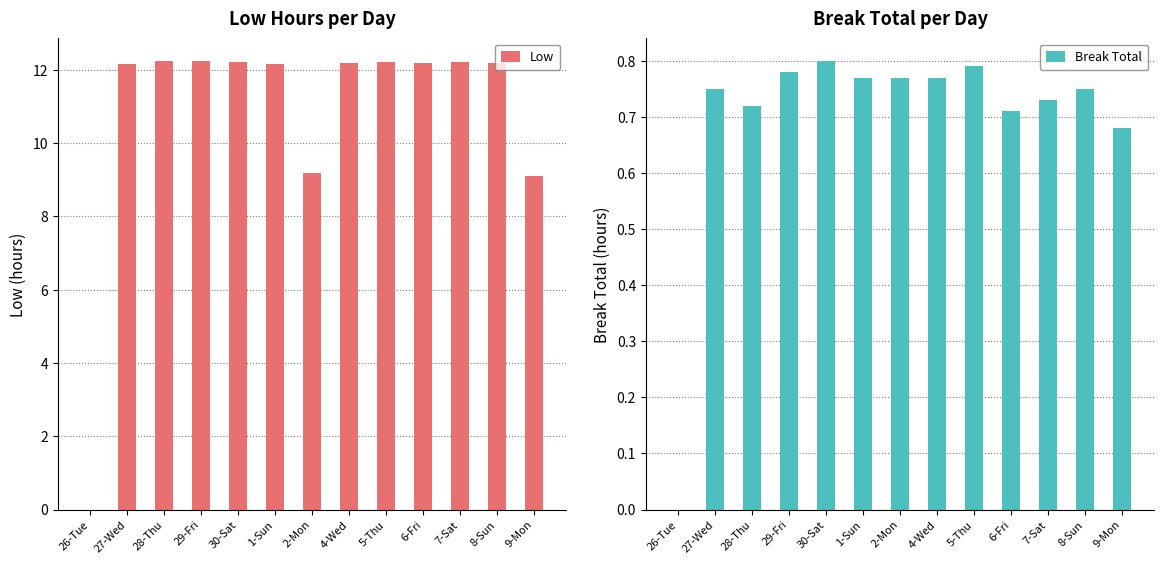

What is the difference between the Low values at 4-Wed and 9-Mon?

3.1